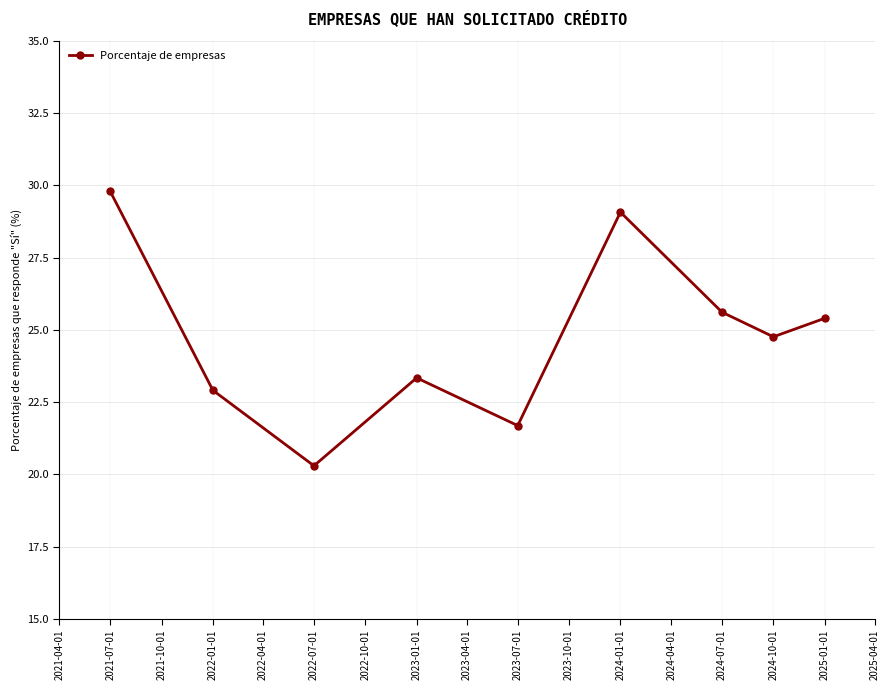

List the labels in order of value, smallest first.

2022-07-01, 2023-07-01, 2022-01-01, 2023-01-01, 2024-10-01, 2025-01-01, 2024-07-01, 2024-01-01, 2021-07-01